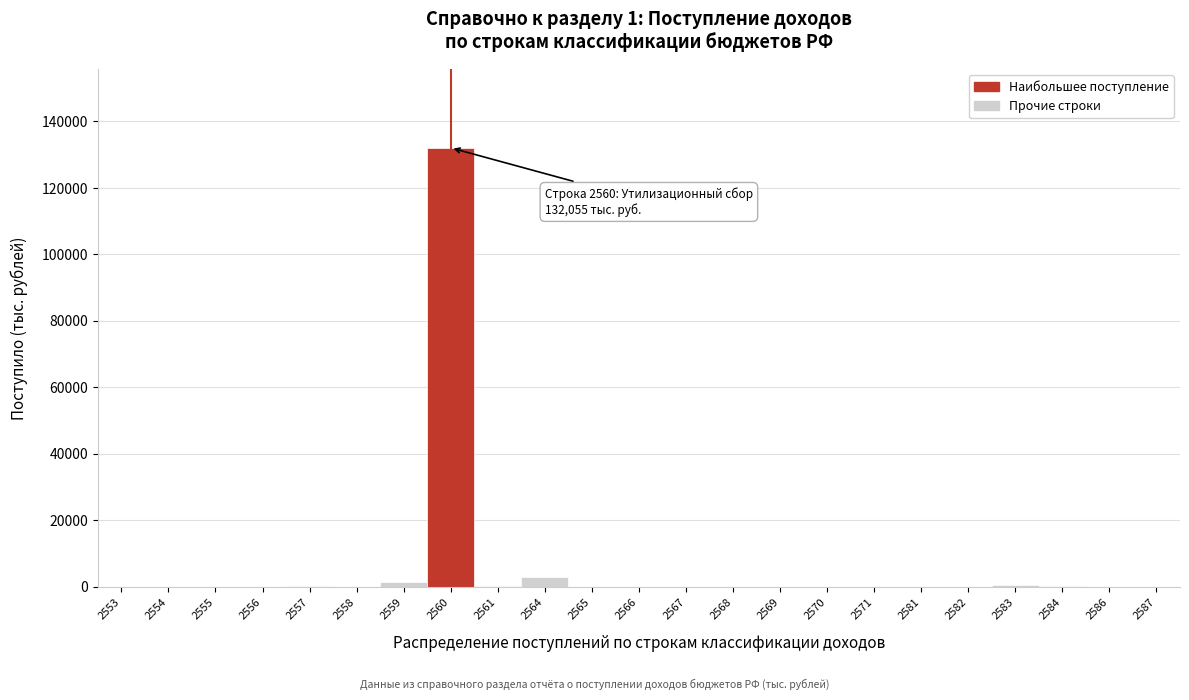

What is the maximum value shown in the chart?

132055